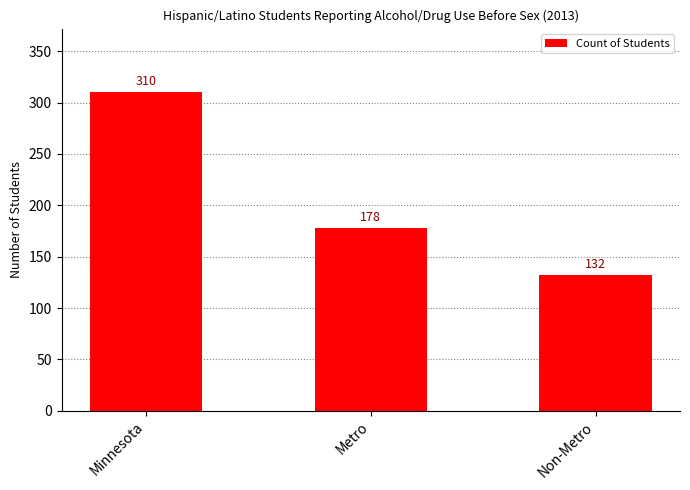

Where is the data nearest to the value 221?

Metro